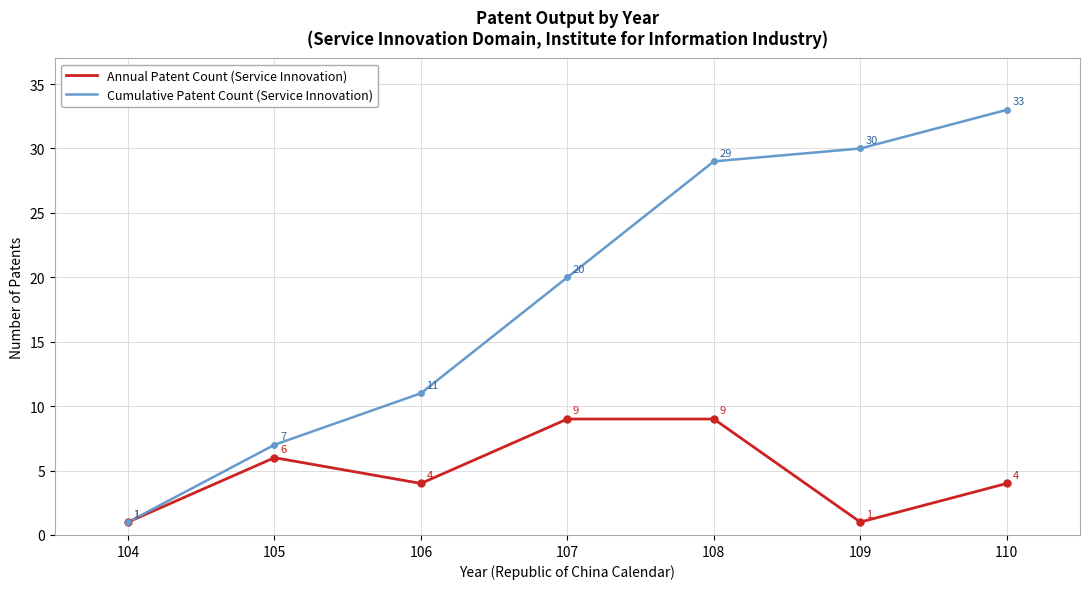

The value of Cumulative Patent Count (Service Innovation) at 110 is 16. True or false?

False